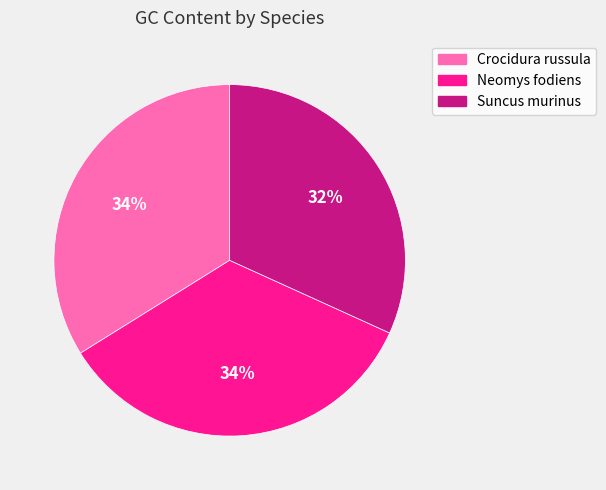

What percentage is the Crocidura russula slice, to the nearest percent?

34%